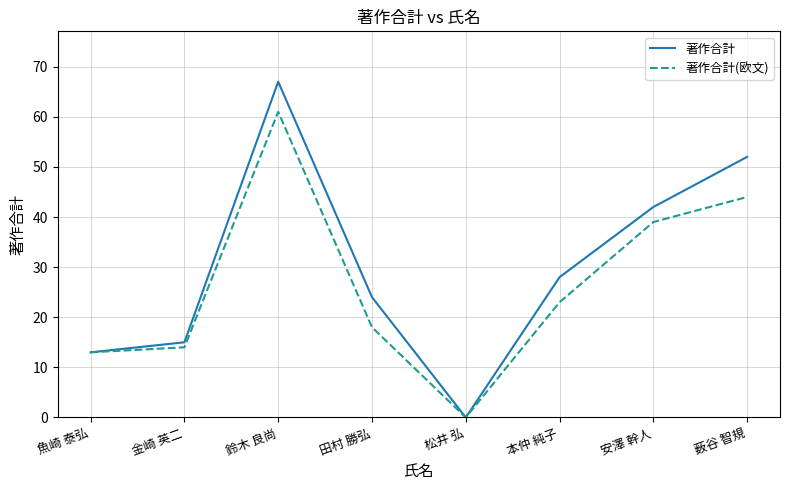

Read the 著作合計(欧文) value at 本仲 純子.

23